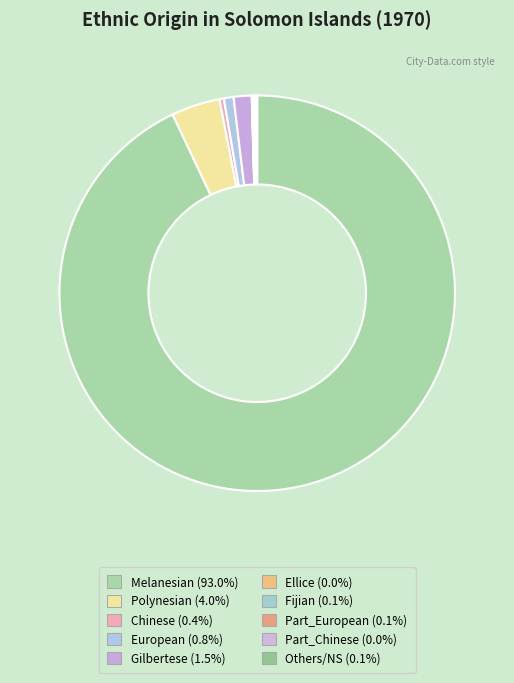

What is the ratio of the value at Fijian to the value at Chinese?

0.4